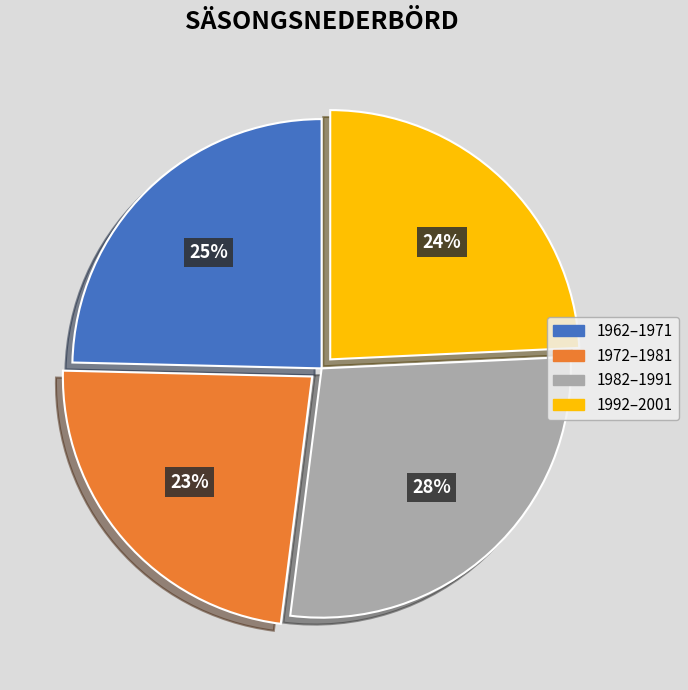

Is there any slice that represents more than half of the pie?

No